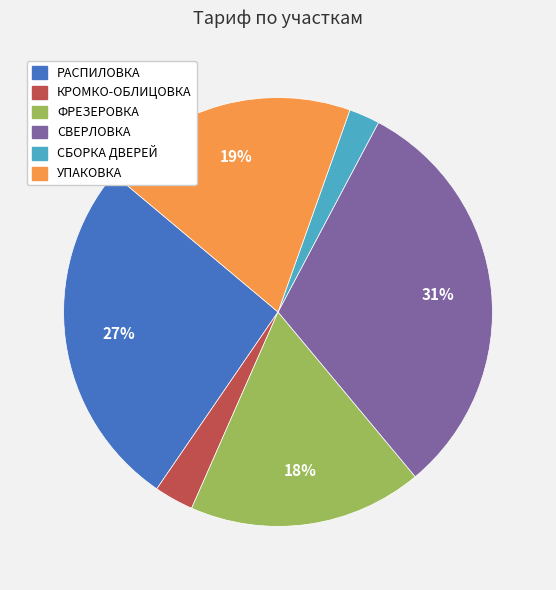

The УПАКОВКА slice represents 19% of the pie. True or false?

True